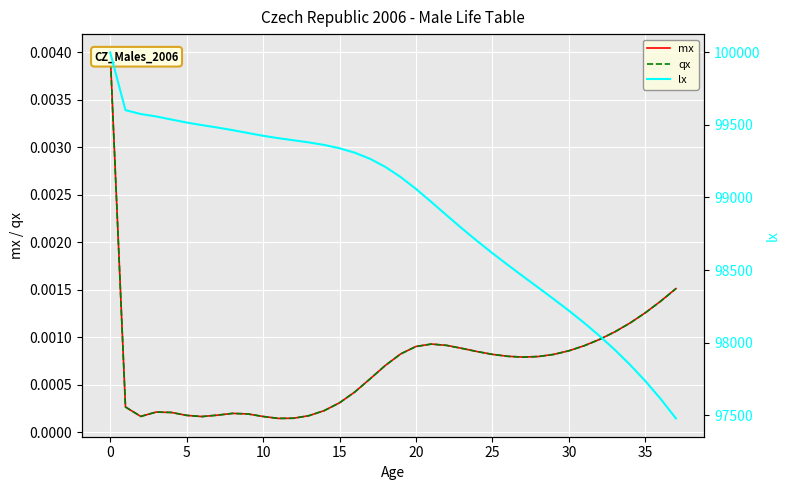

Reading right to left, what are all the values shown in this chart?

mx: 0.0	0.0	0.0	0.0	0.0	0.0	0.0	0.0	0.0	0.0	0.0	0.0	0.0	0.0	0.0	0.0	0.0	0.0	0.0	0.0	0.0	0.0	0.0	0.0	0.0	0.0	0.0	0.0	0.0	0.0	0.0	0.0	0.0	0.0	0.0	0.0	0.0	0.0
qx: 0.0	0.0	0.0	0.0	0.0	0.0	0.0	0.0	0.0	0.0	0.0	0.0	0.0	0.0	0.0	0.0	0.0	0.0	0.0	0.0	0.0	0.0	0.0	0.0	0.0	0.0	0.0	0.0	0.0	0.0	0.0	0.0	0.0	0.0	0.0	0.0	0.0	0.0
lx: 97476.8	97611.4	97734.3	97846.7	97950.2	98045.9	98135.3	98219.5	98300.0	98378.5	98456.4	98535.1	98616.0	98699.8	98787.0	98877.5	98969.3	99058.7	99140.5	99210.3	99266.2	99308.4	99339.3	99362.0	99379.4	99394.1	99408.7	99425.3	99444.5	99464.3	99482.3	99498.8	99516.5	99537.4	99558.6	99575.2	99601.8	100000.0